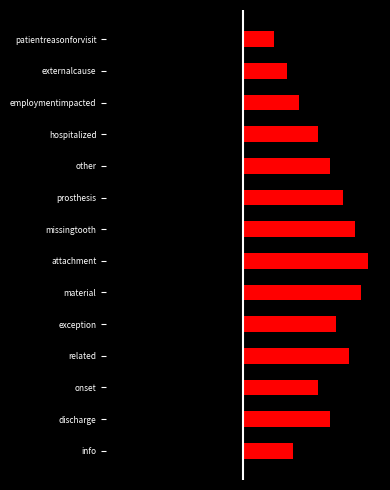

What is the average value of the Left series?

-1.3